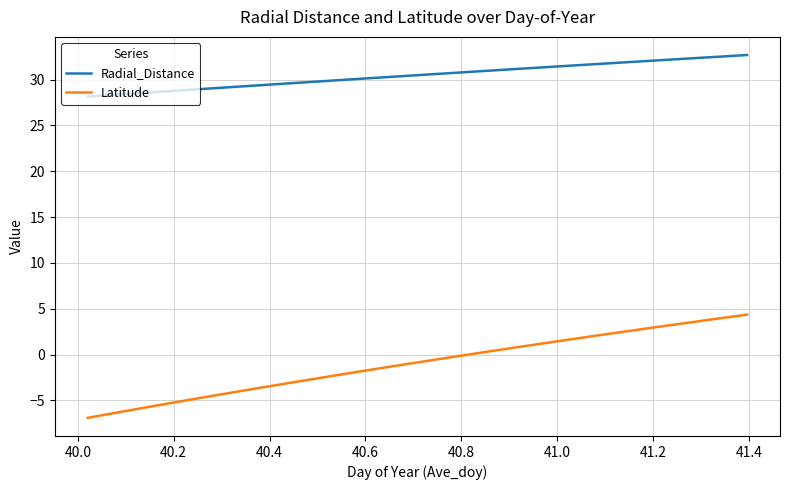

What is the maximum value for Radial_Distance?

32.7